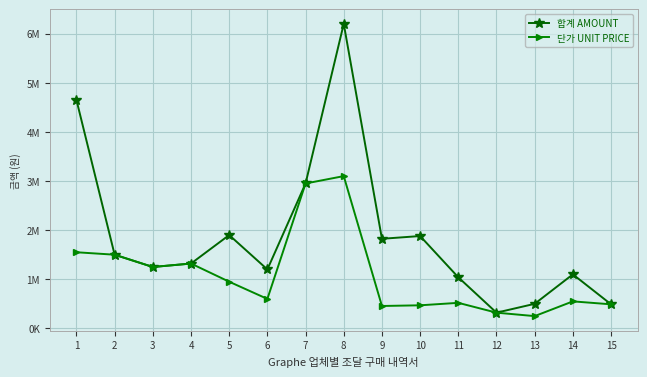

Which series has the largest total across all categories?

합계 AMOUNT